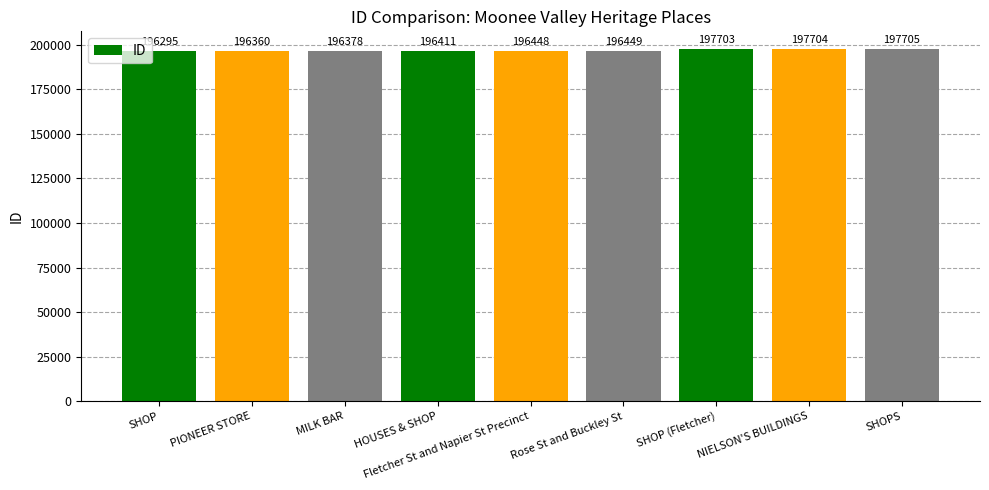

The chart shows a value of 110800 at Fletcher St and Napier St Precinct. True or false?

False